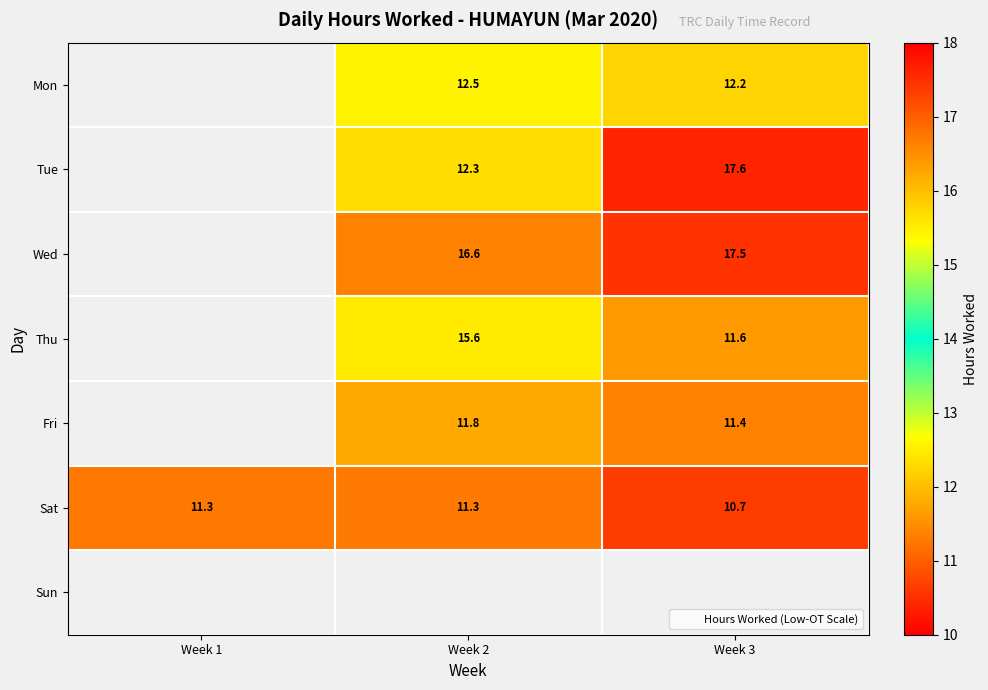

Which category has the lowest value across all series?

Week 3